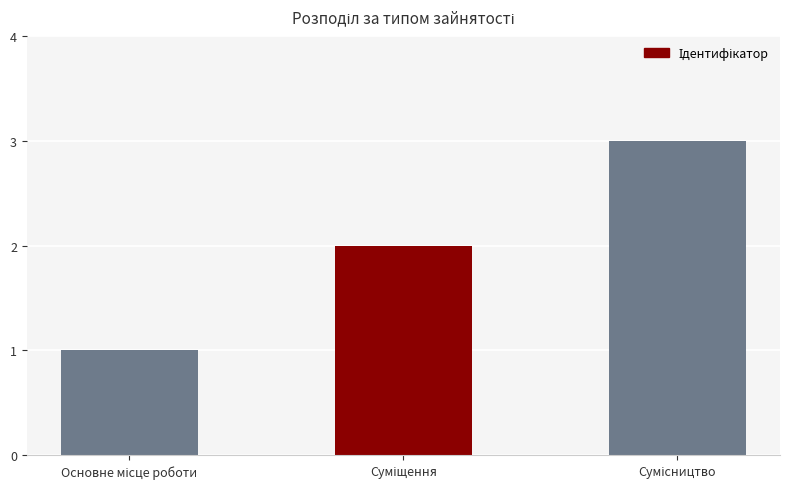

What is the maximum value shown in the chart?

3